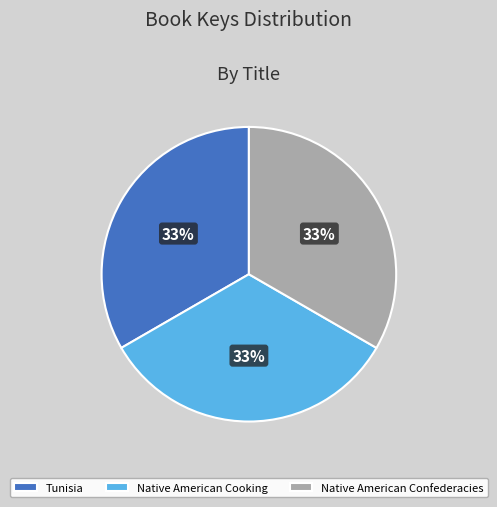

Is Native American Cooking the majority of the pie?

No